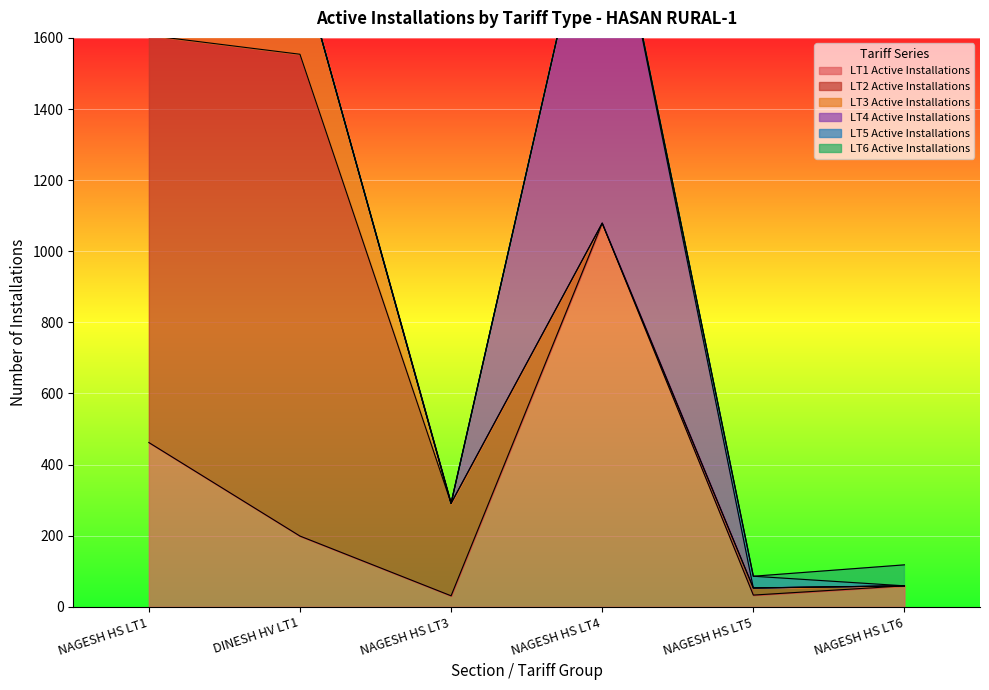

What position from the right is NAGESH HS LT4?

3